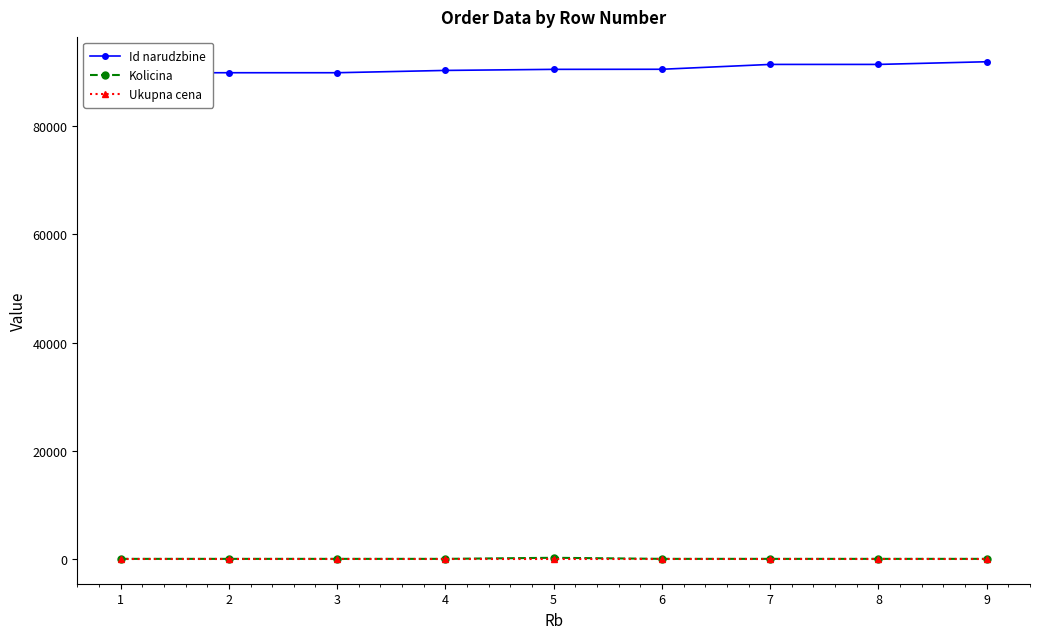

True or false: Ukupna cena and Id narudzbine cross at least once.

False